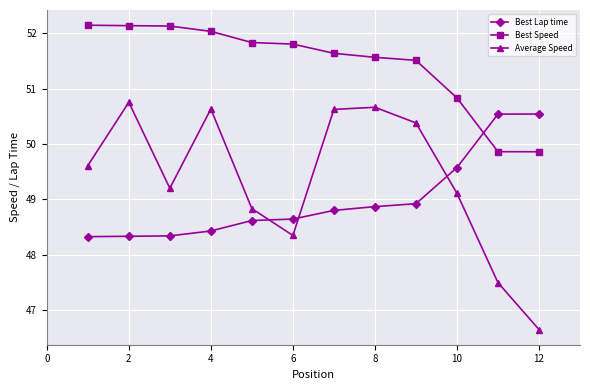

How many lines are shown in the chart?

3